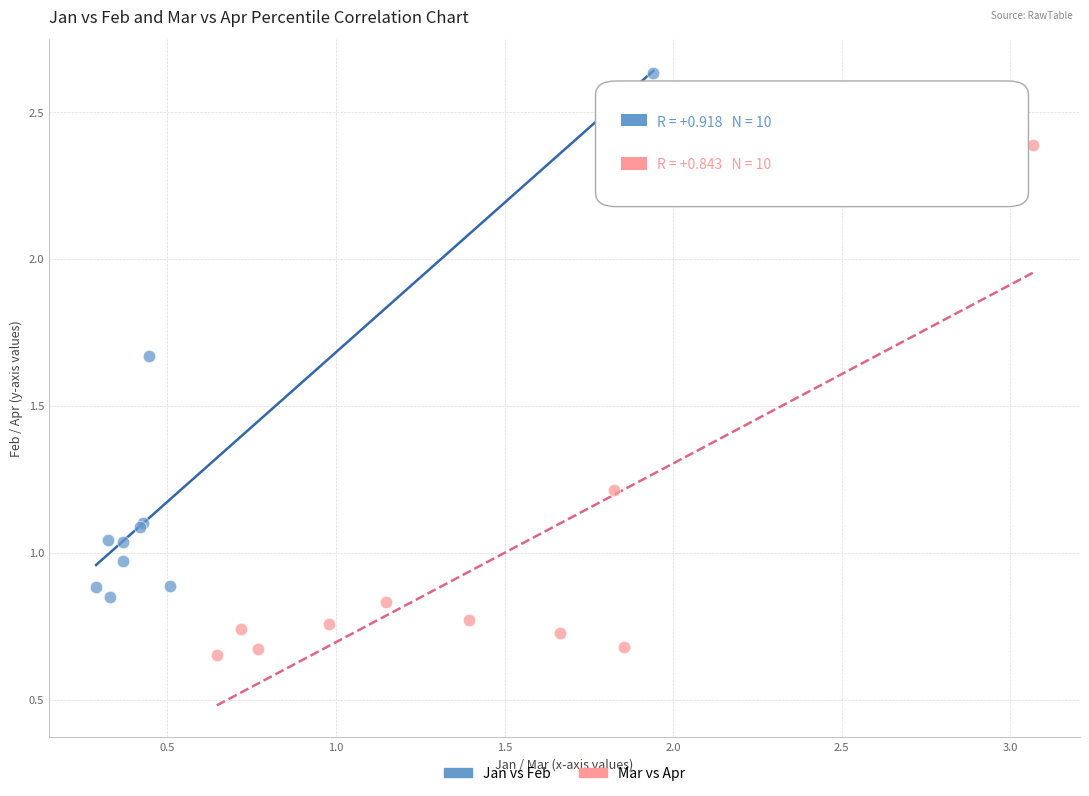

Which series reaches the minimum Y coordinate?

Mar vs Apr